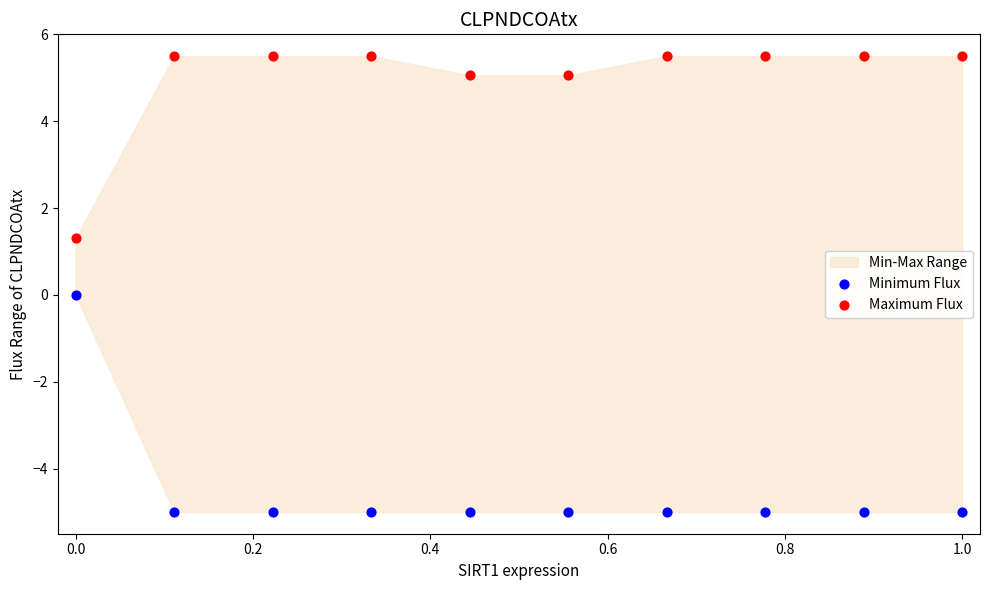

In the Maximum Flux series, what Y value is closest to 3?

1.3